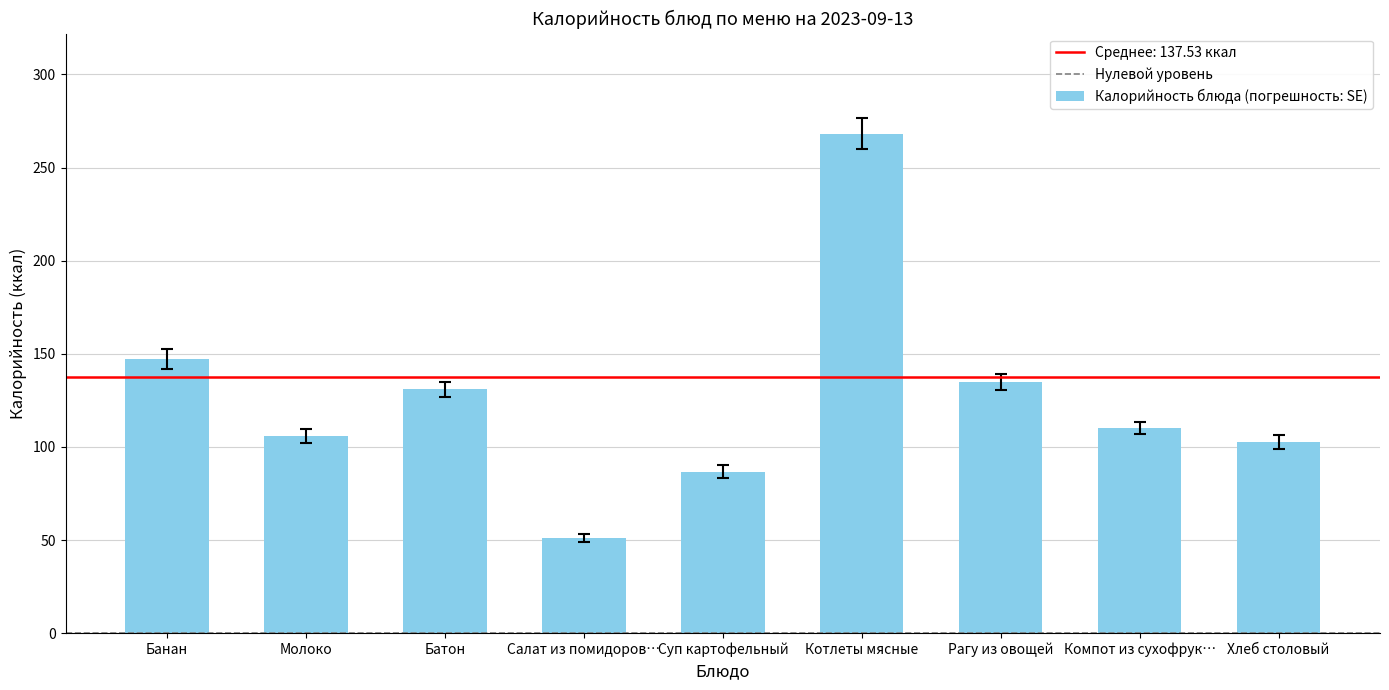

The value at Хлеб столовый is 155.5. True or false?

False